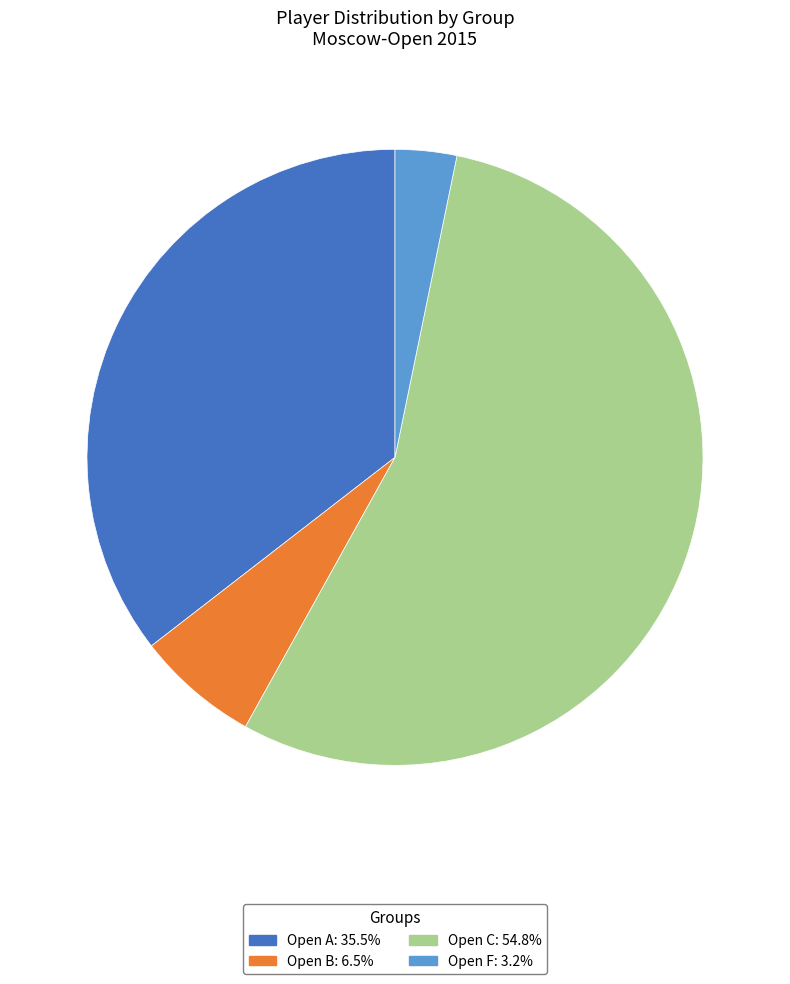

Which category has the biggest portion of the pie?

Open C